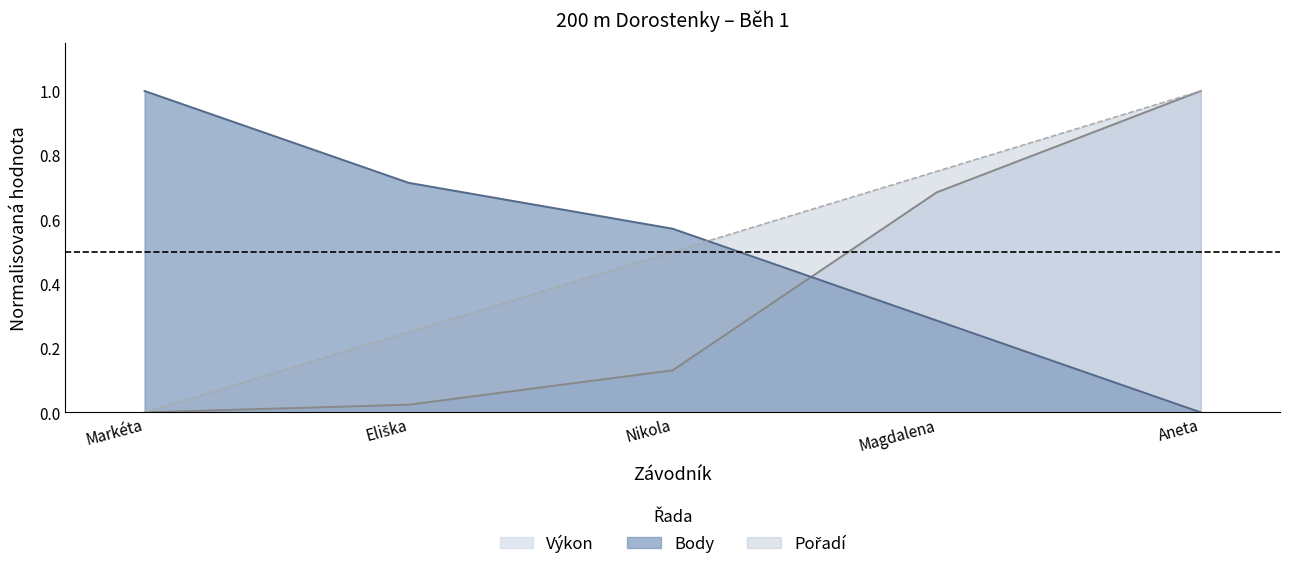

What is the total value across all series at Nikola?

1.2